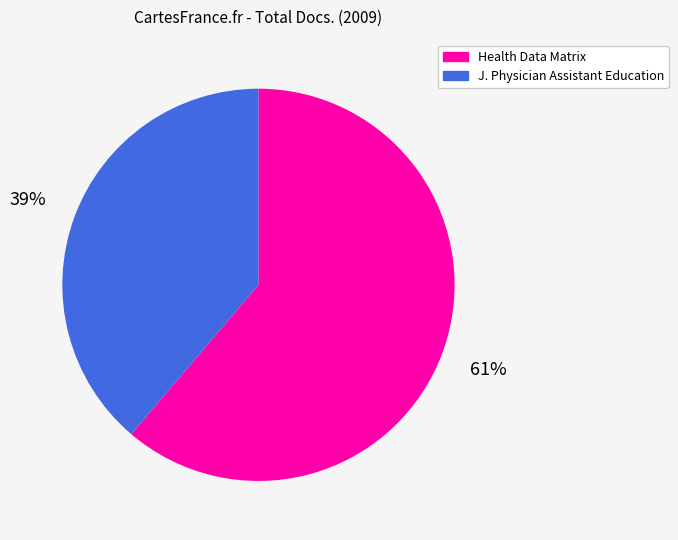

Does any single category account for the majority?

Yes